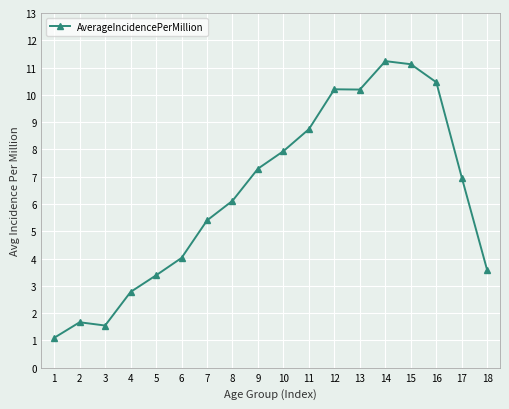

What is the greatest value displayed?

11.2